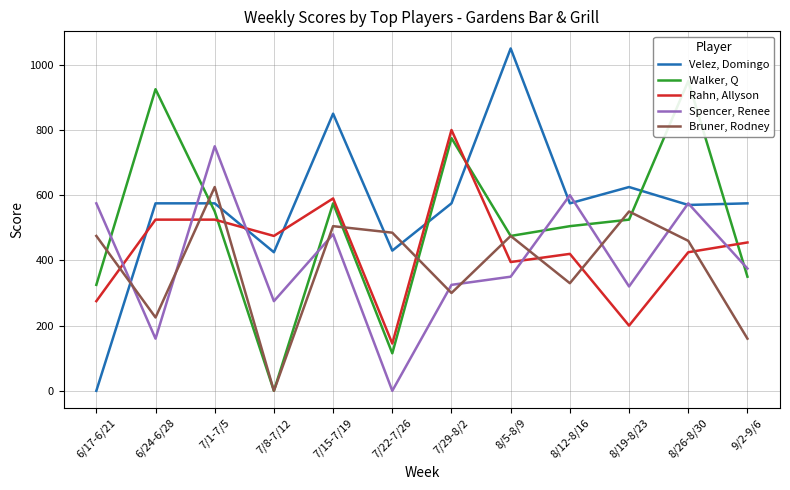

What is the difference between the second highest and minimum values in the Velez, Domingo series?

850